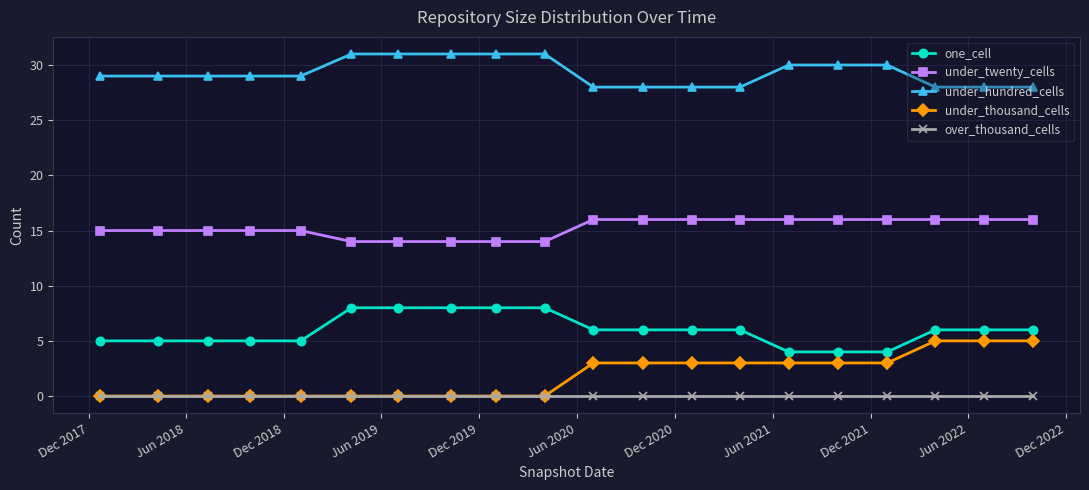

What is the greatest value displayed?

31